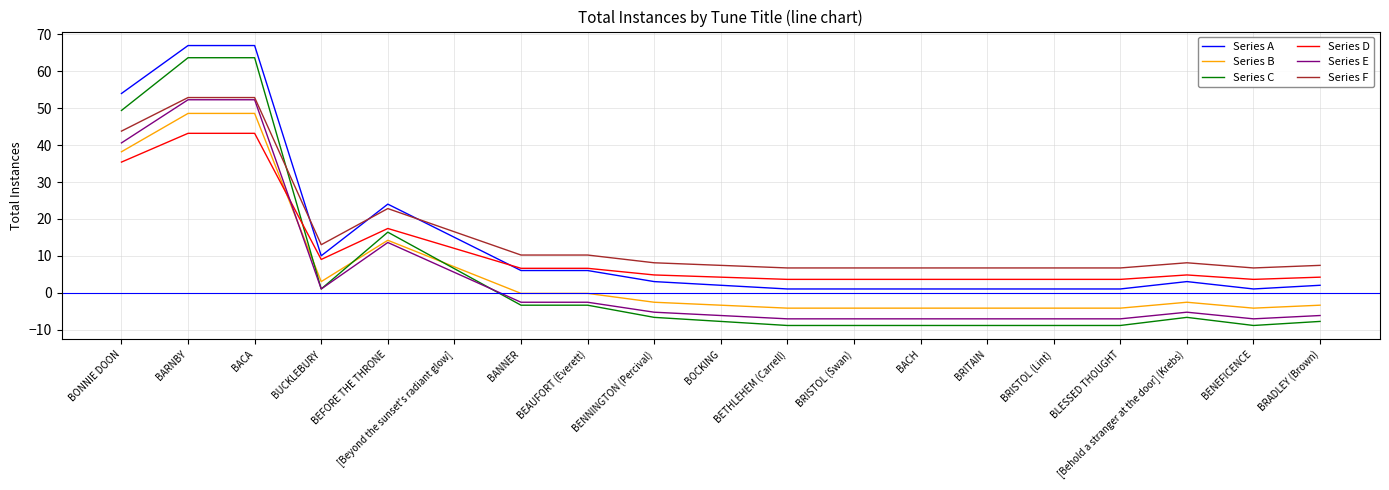

Is this an area chart (filled region under the line)?

No